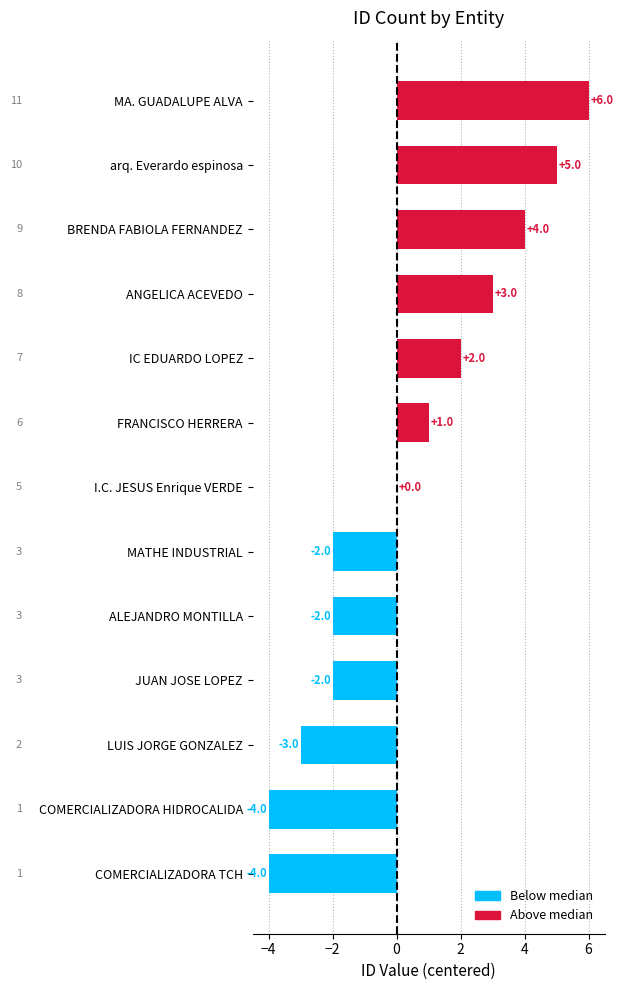

How many distinct data groups are displayed?

1